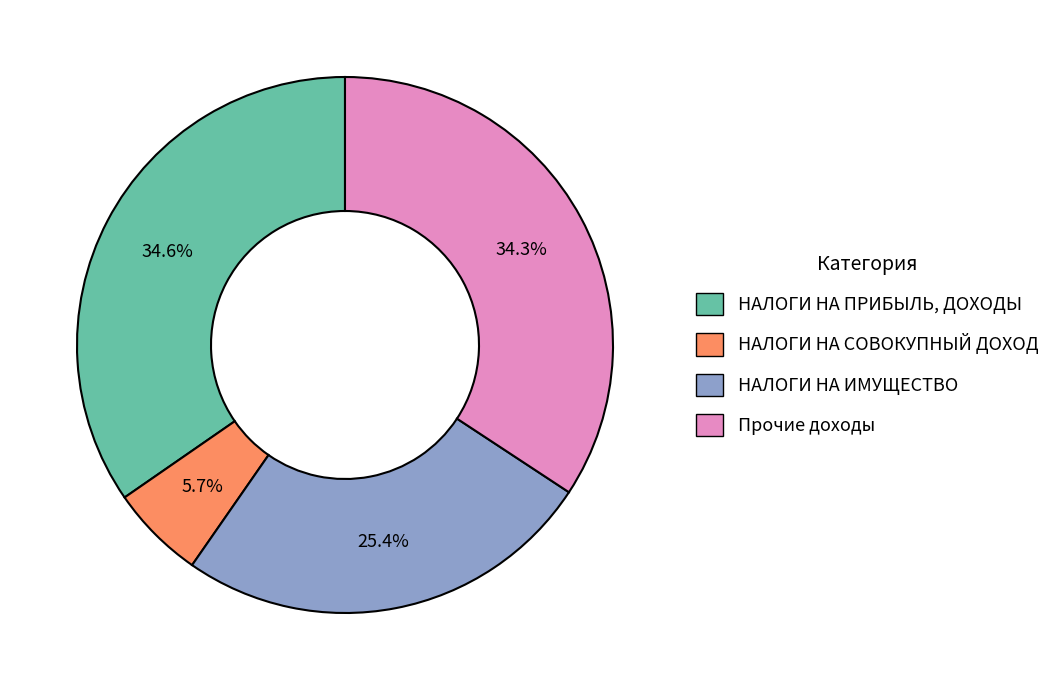

Which has a higher value, НАЛОГИ НА СОВОКУПНЫЙ ДОХОД or НАЛОГИ НА ИМУЩЕСТВО?

НАЛОГИ НА ИМУЩЕСТВО